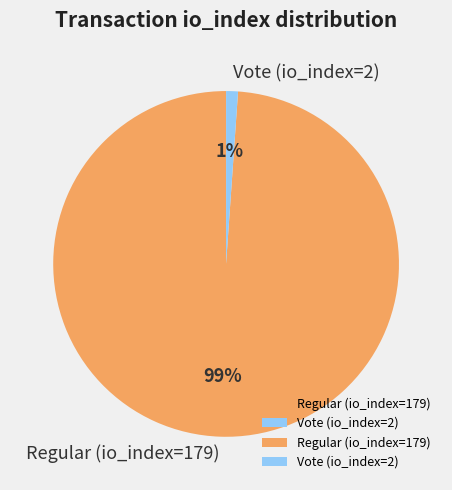

To the nearest percent, what is the difference between the largest and smallest slice percentages?

98%